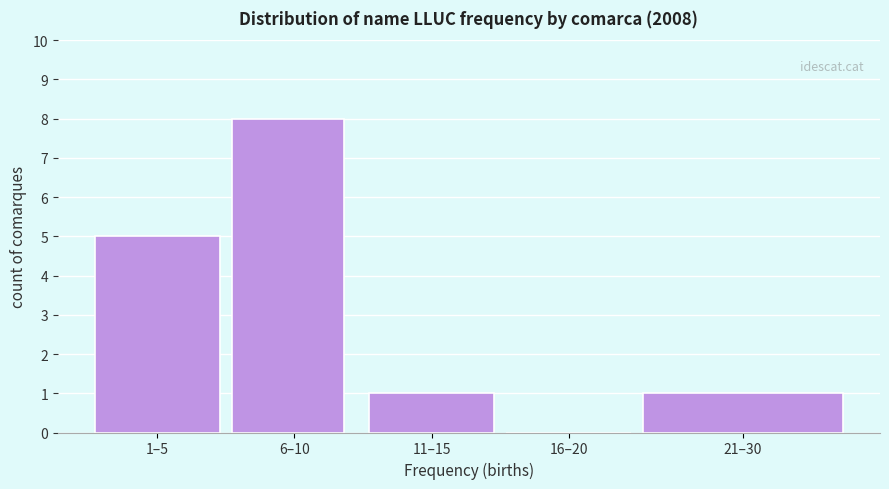

Reading left to right, what are all the values shown in this chart?

1–5=5	6–10=8	11–15=1	16–20=0	21–30=1